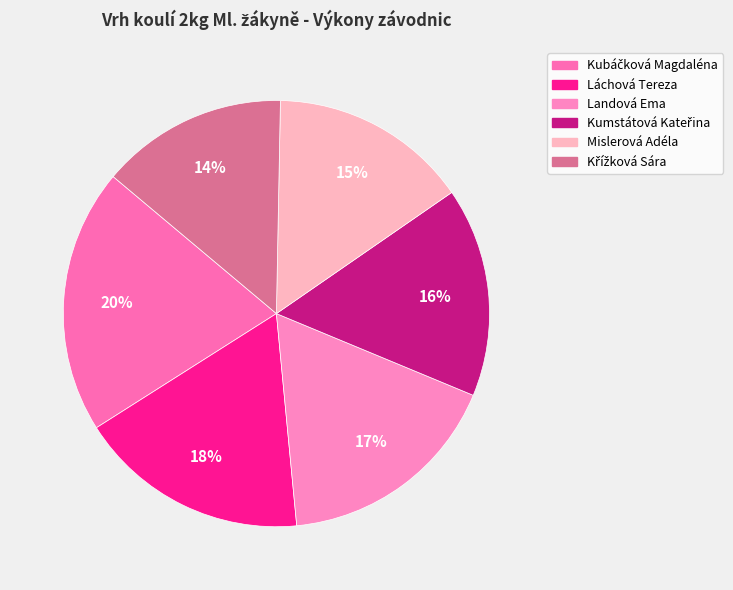

What percentage is the Kumstátová Kateřina slice, to the nearest percent?

16%